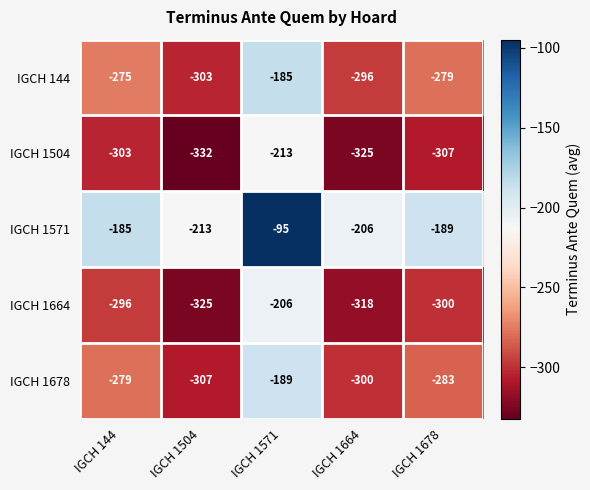

Rank the series by their maximum value, from highest to lowest.

IGCH 1571, IGCH 144, IGCH 1678, IGCH 1664, IGCH 1504